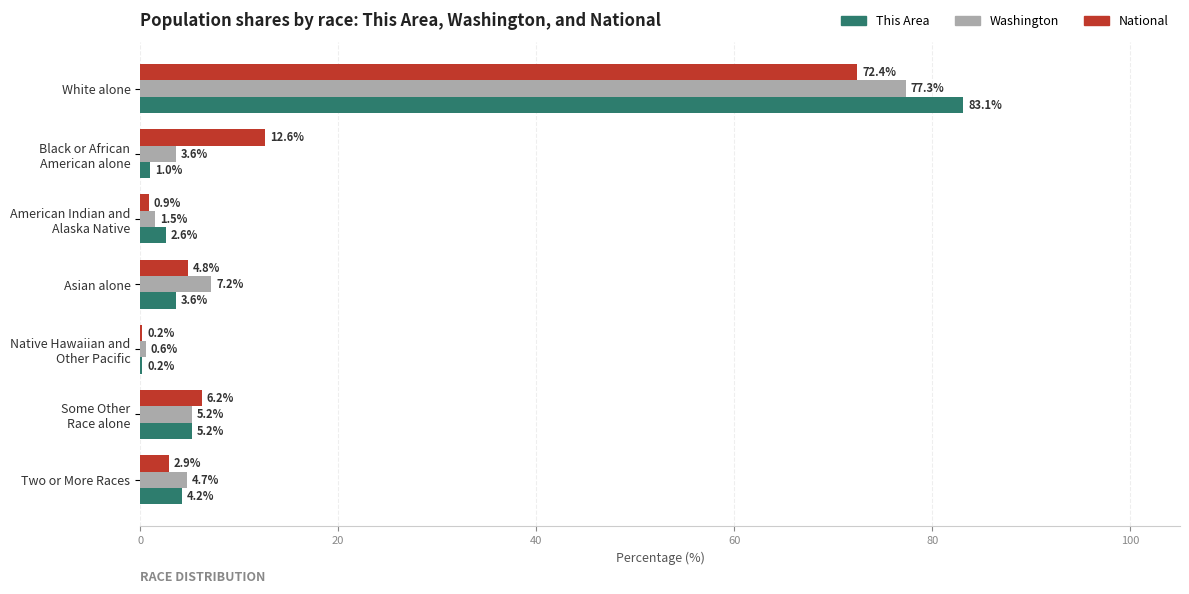

What is the sum of the National values at Two or More Races and Asian alone?

7.7